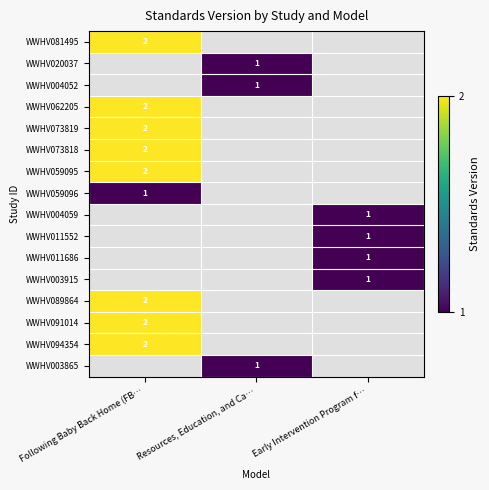

True or false: WWHV003915 has a value of 0 at Early Intervention Program f….

False